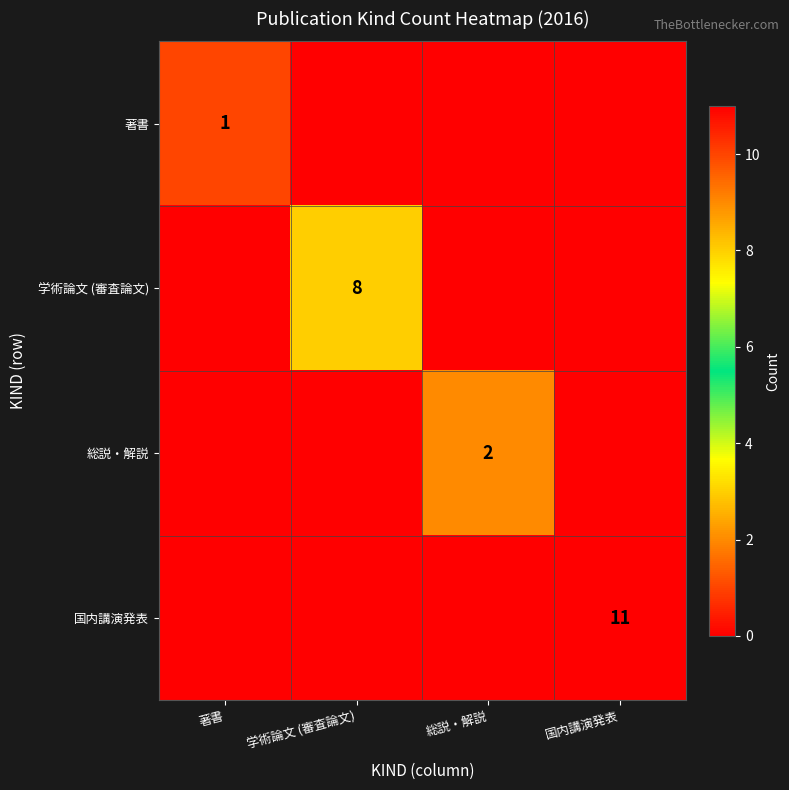

The value of 著書 at 著書 is 1. True or false?

True